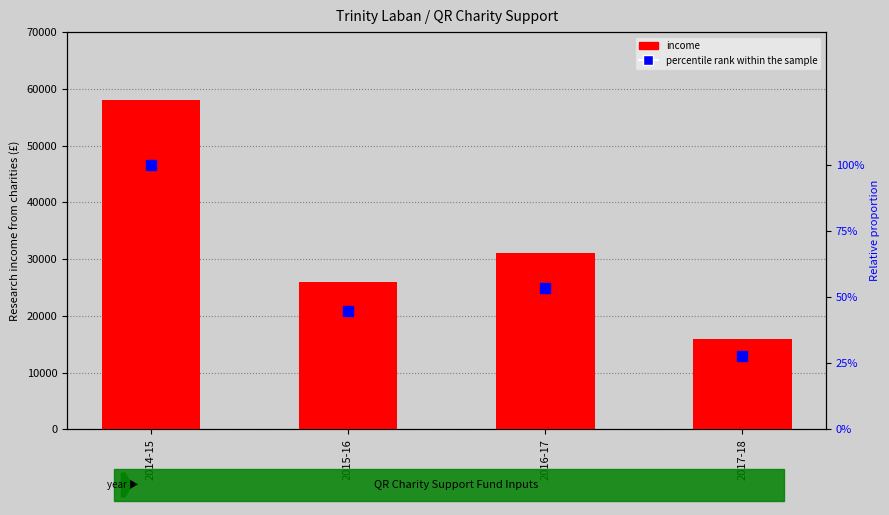

Does the chart contain any negative values?

No